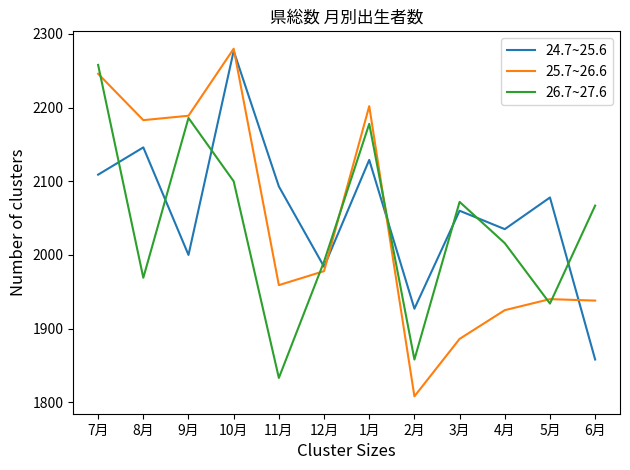

At which label does 25.7~26.6 reach its minimum?

2月